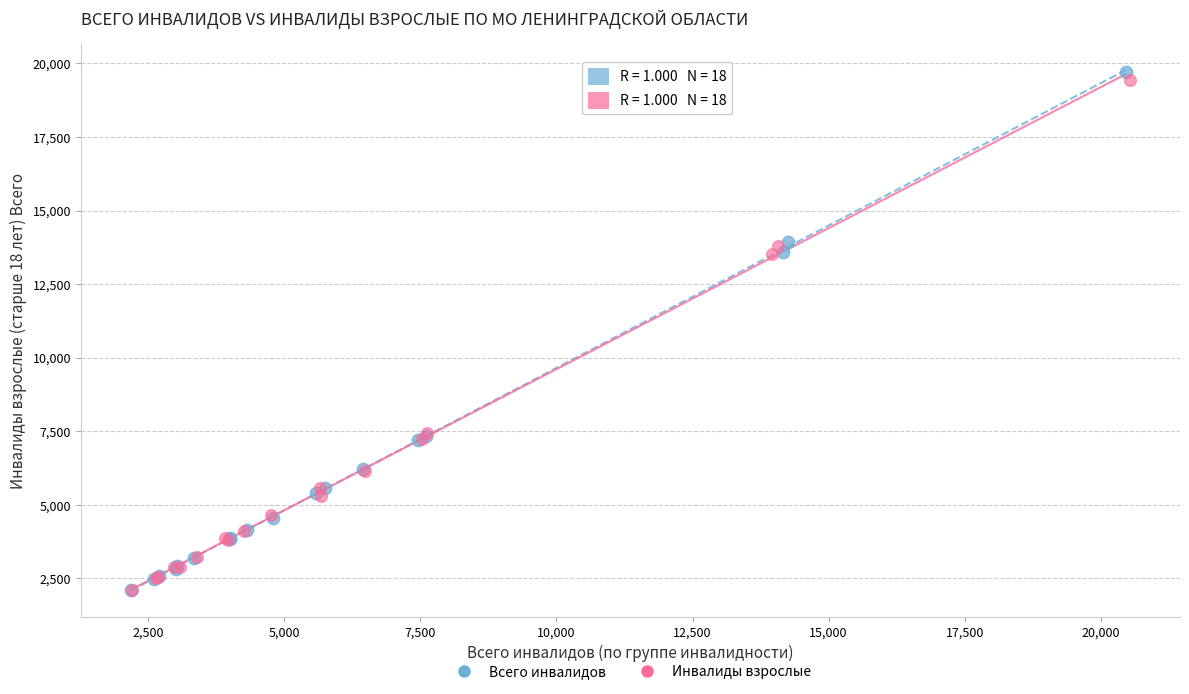

Which series has the widest spread of Y values?

Всего инвалидов